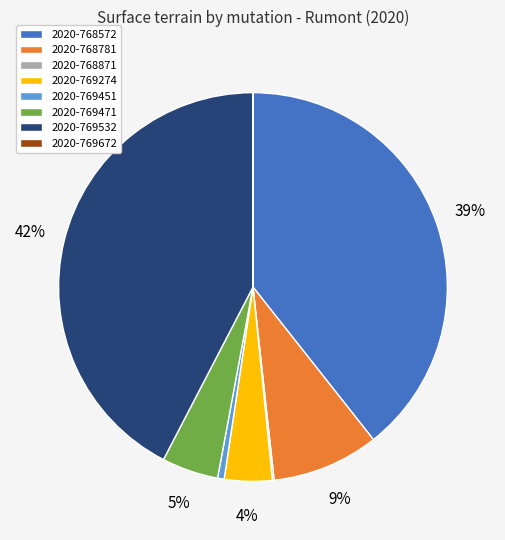

Is there a majority slice in this chart?

No